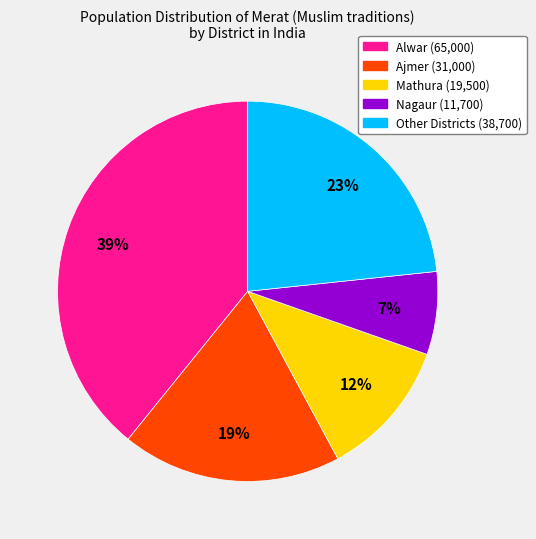

How many slices are in this pie chart?

5